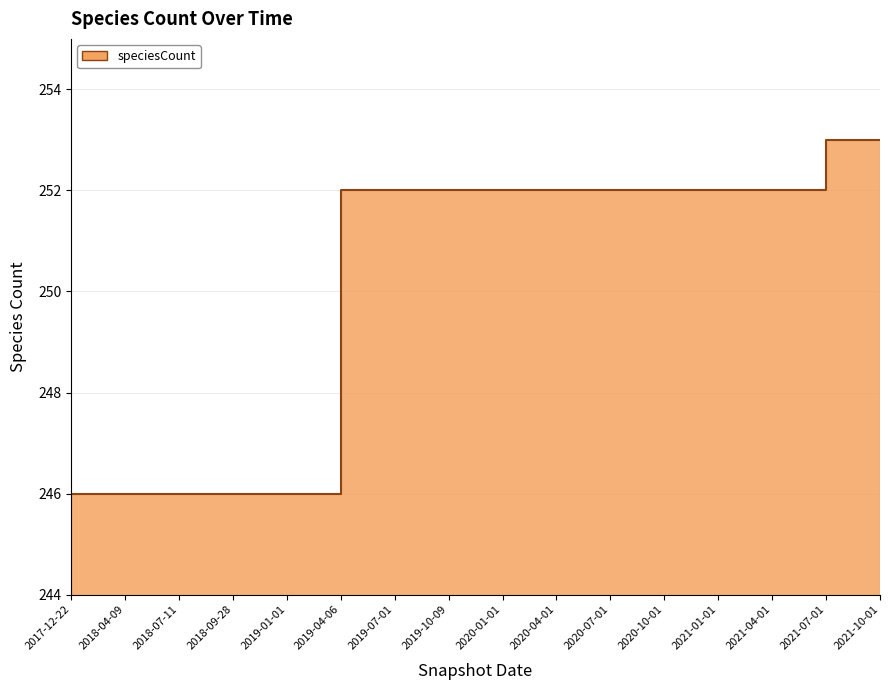

What is the change in value from 2018-04-09 to 2019-04-06?

+6